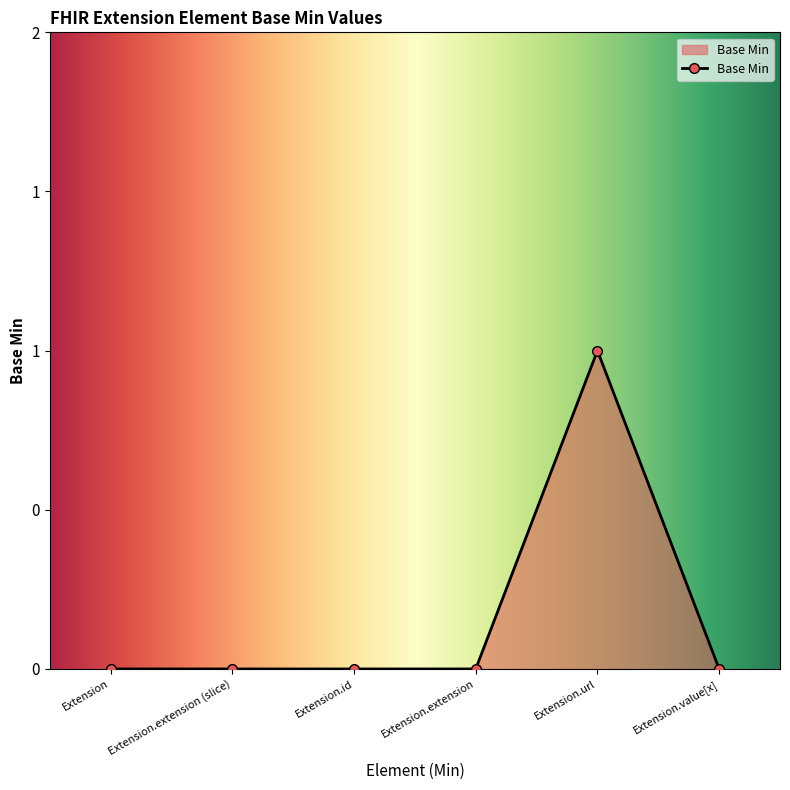

Does the chart have visible grid lines?

No